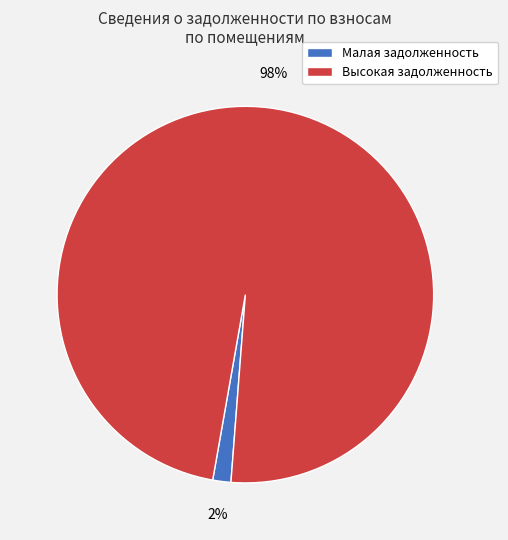

Does any single category account for the majority?

Yes